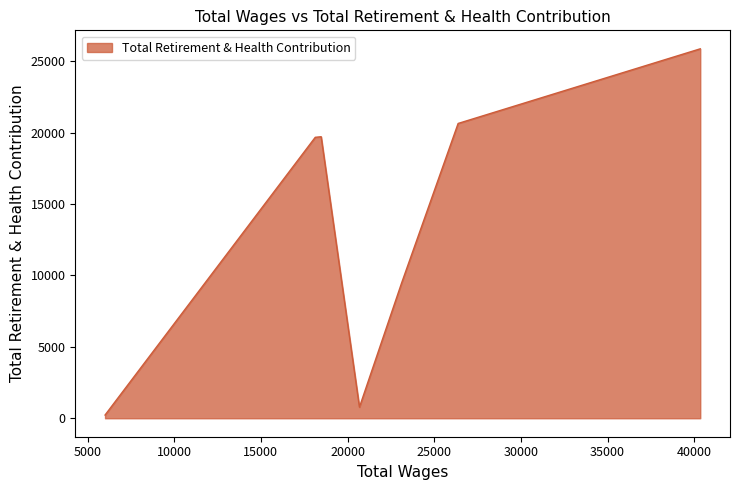

How many values are below 19674?

3